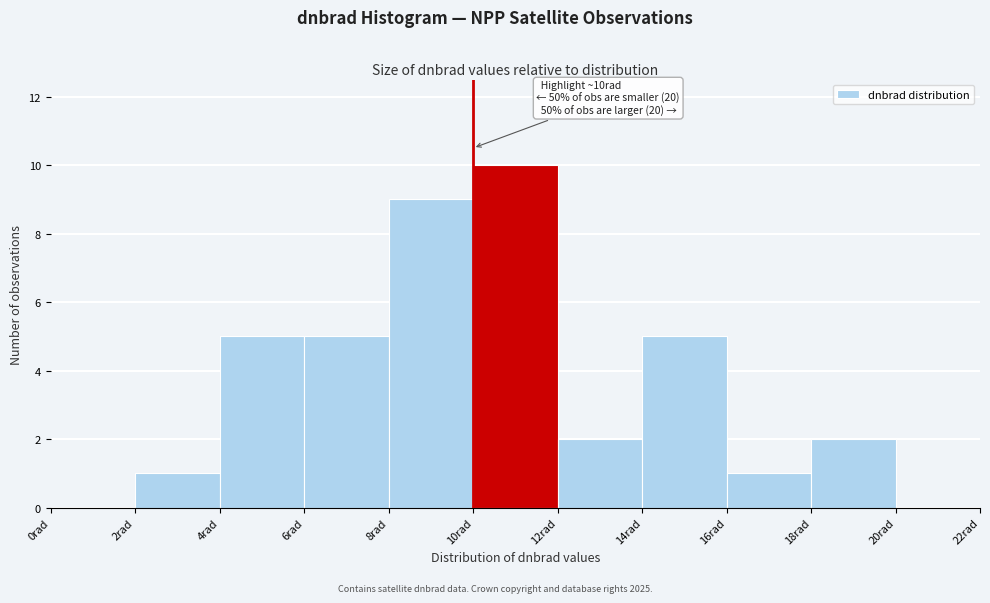

Over which range of the x-axis is the bar tallest?

10 to 12